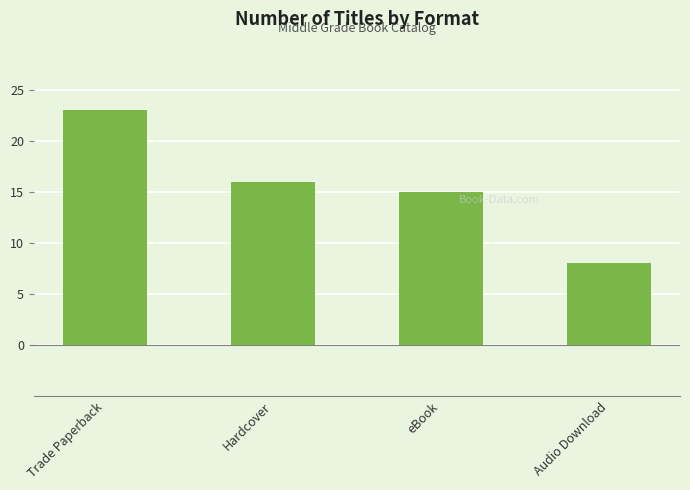

Count the number of data series in this chart.

1